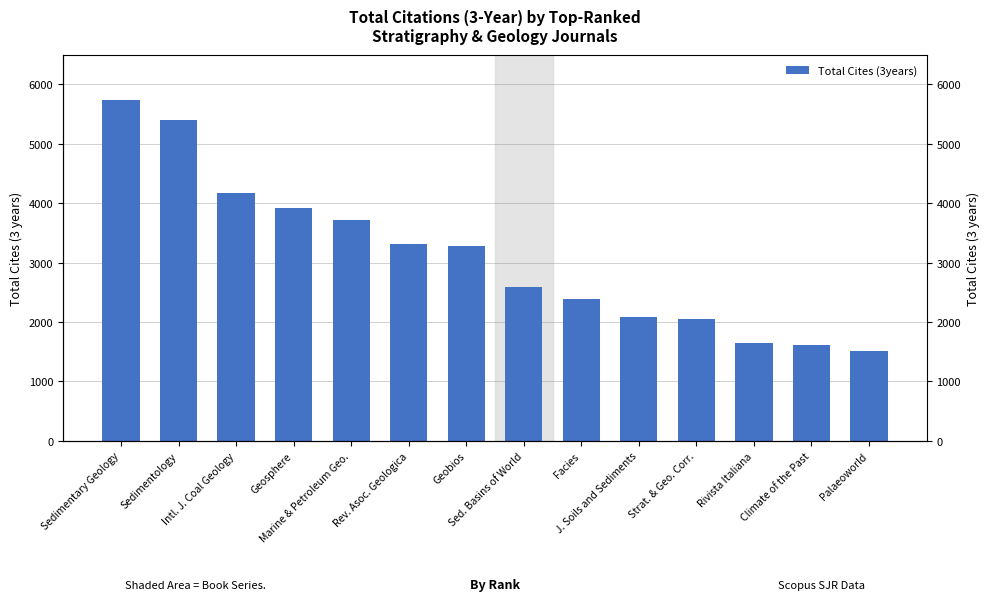

How many series are shown in this chart?

1